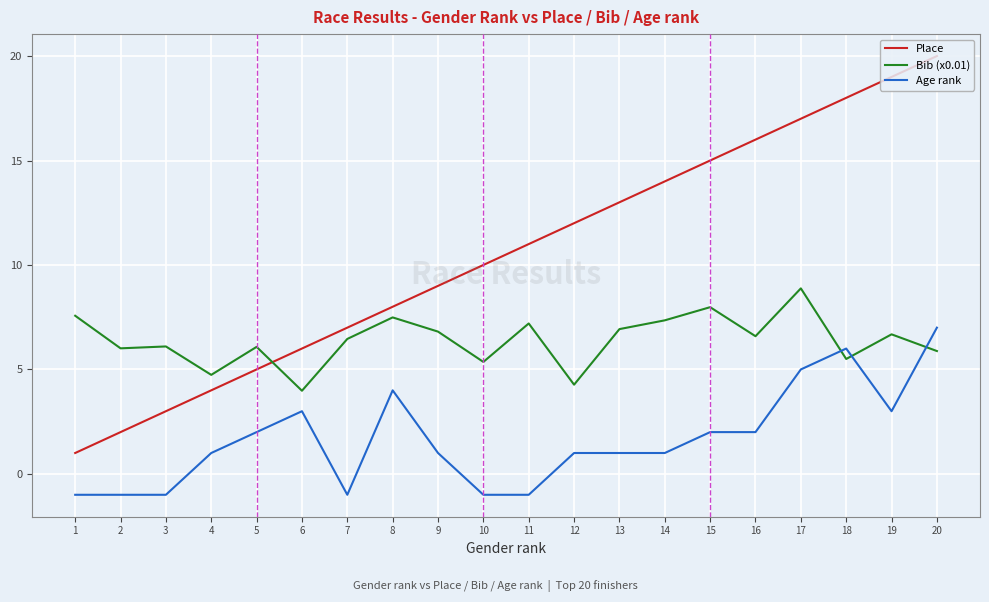

The Place series shows 6.0 at 12. True or false?

False